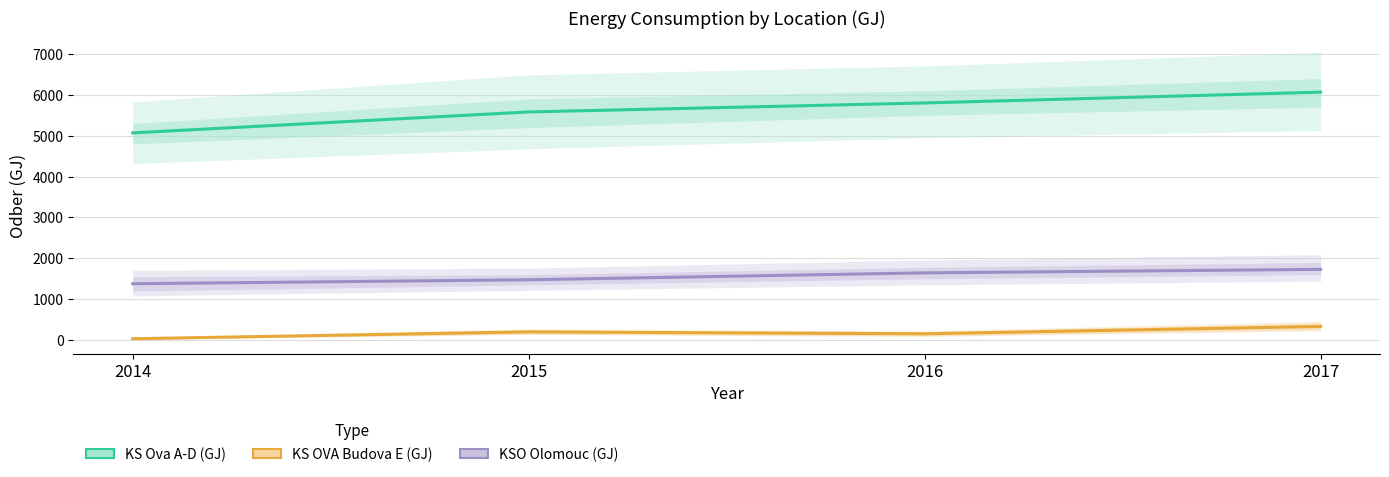

Count the number of categories in the chart.

4